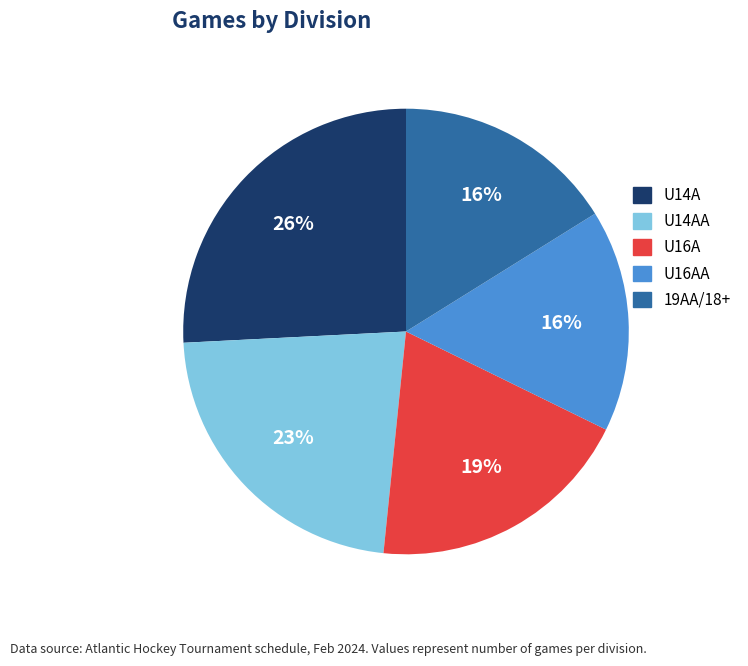

The U16A slice represents 19% of the pie. True or false?

True